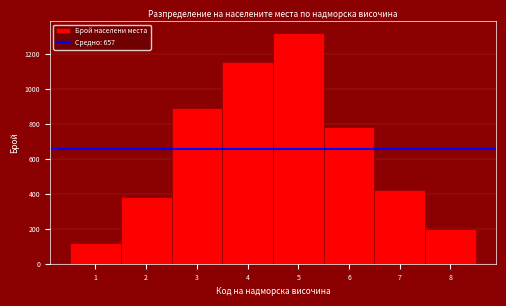

What is the height of the bar covering 0.5 to 1.5 on the x-axis? The values are not printed on the chart, so give them approximately, as read against the axis.

120